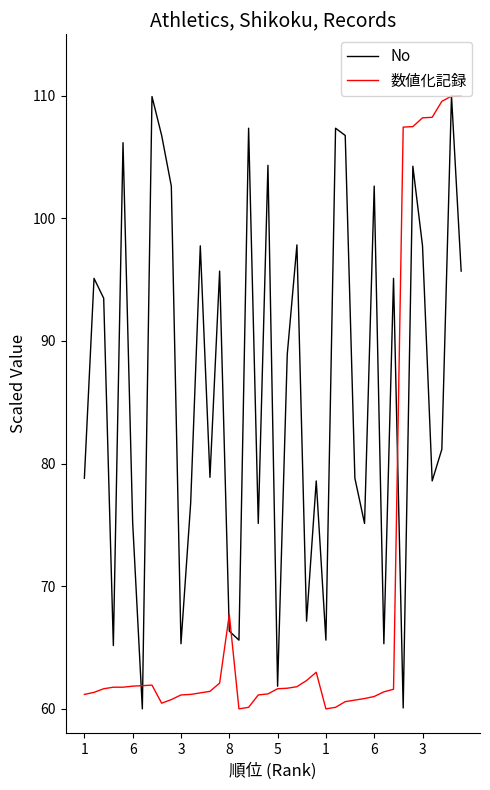

List the series in order of their overall mean, lowest first.

数値化記録, No